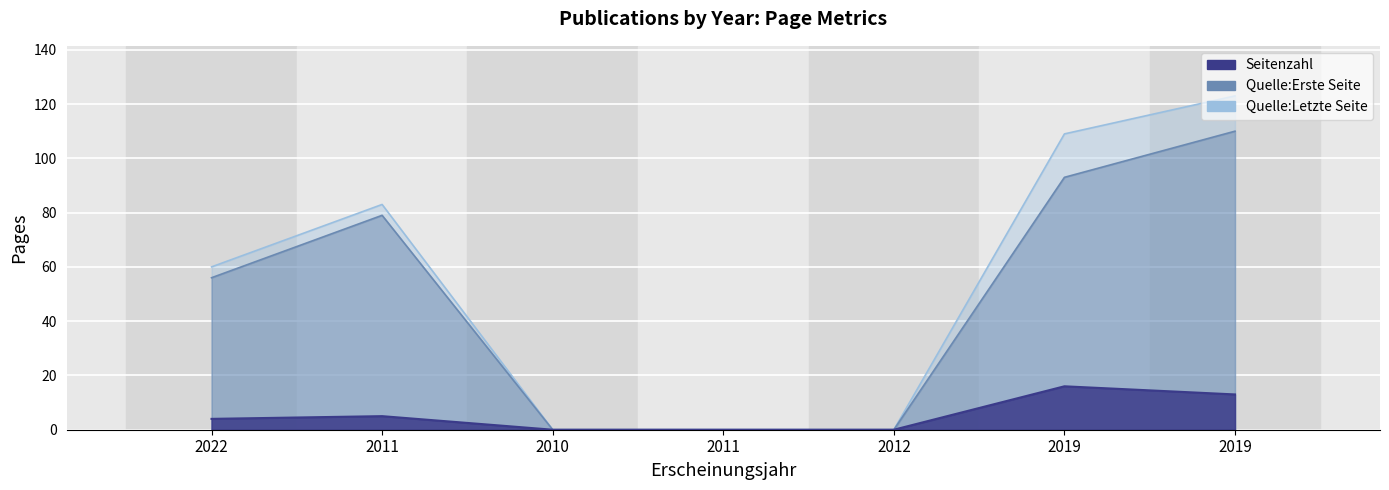

What is the difference between the highest and lowest values at 2011?

78